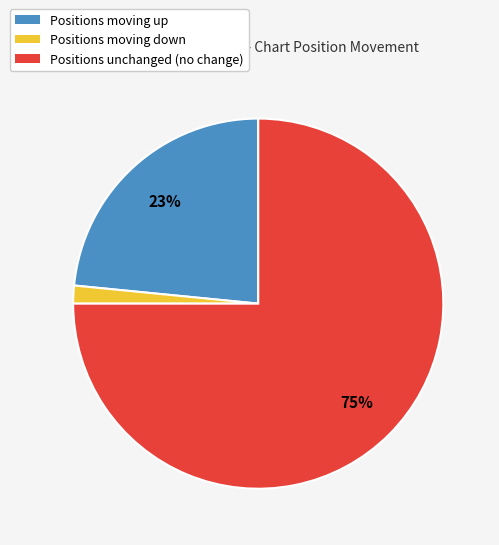

Count the number of slices in the pie.

3